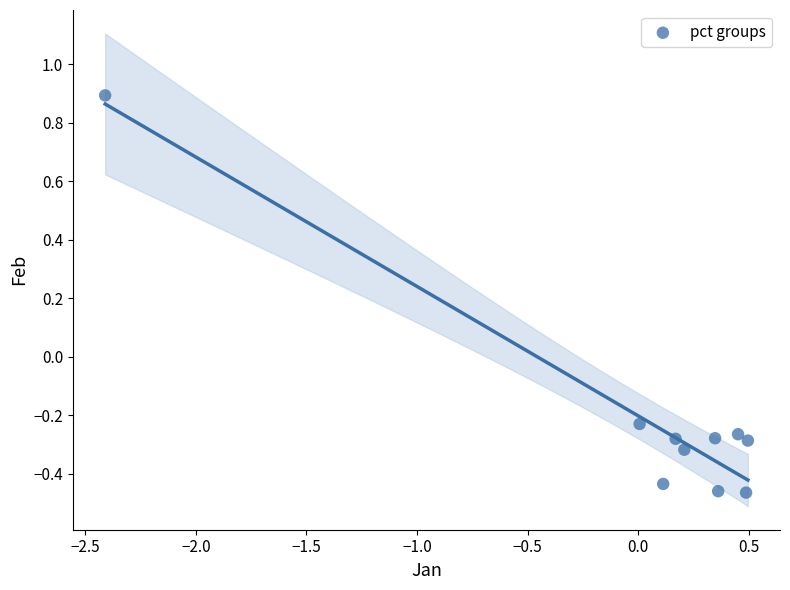

What is the range of X values (max minus min)?

2.9